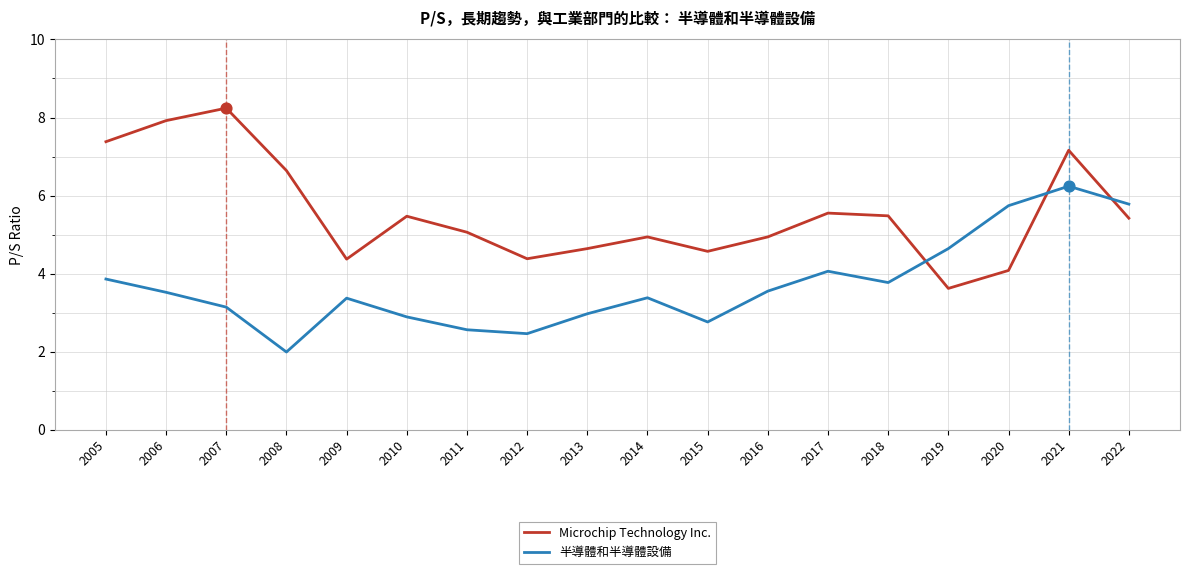

Between 2018 and 2021, which series saw the biggest shift?

半導體和半導體設備